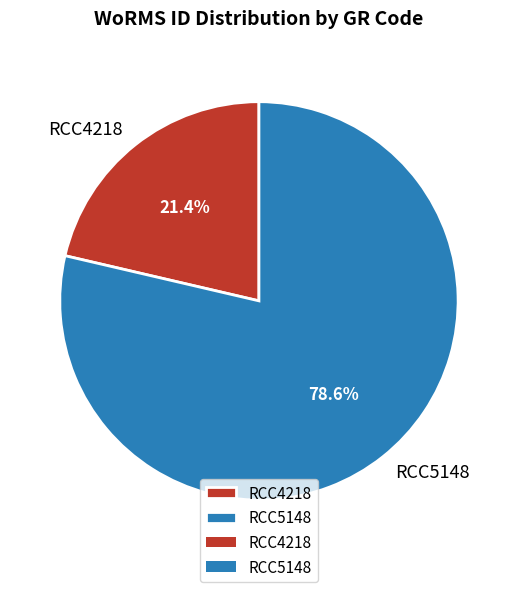

Is there a majority slice in this chart?

Yes